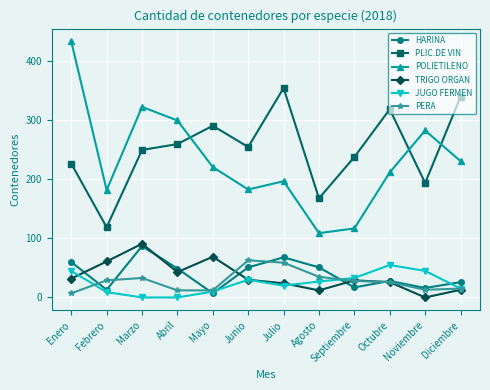

True or false: PLIC.DE VIN and PERA intersect in this chart.

False